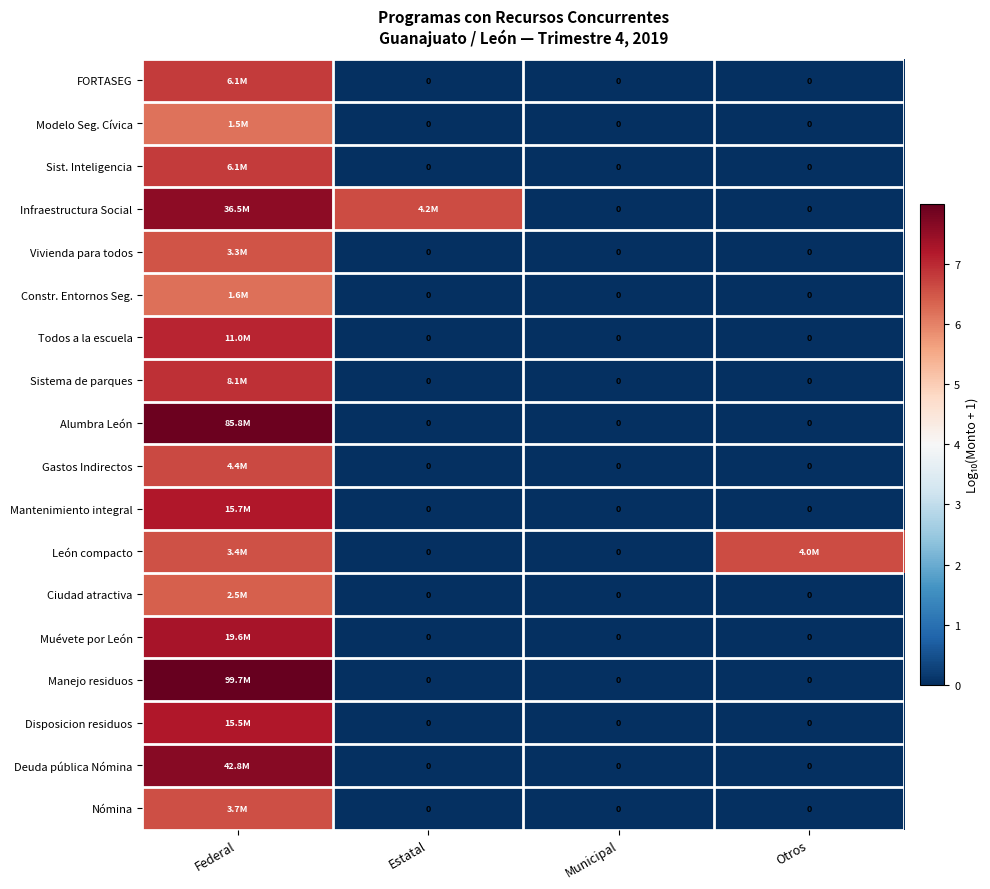

At which category is the sum across all series the highest?

Federal